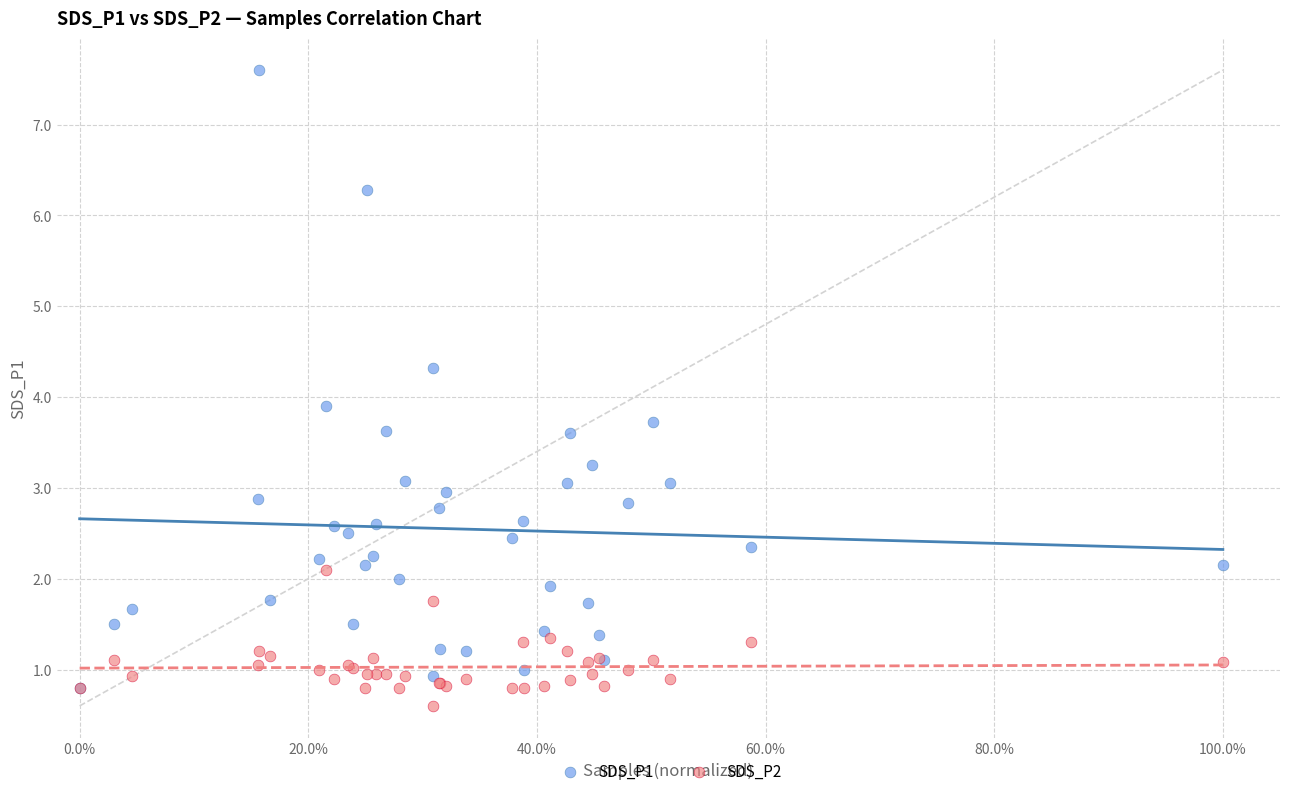

Which series reaches the maximum Y coordinate?

SDS_P1